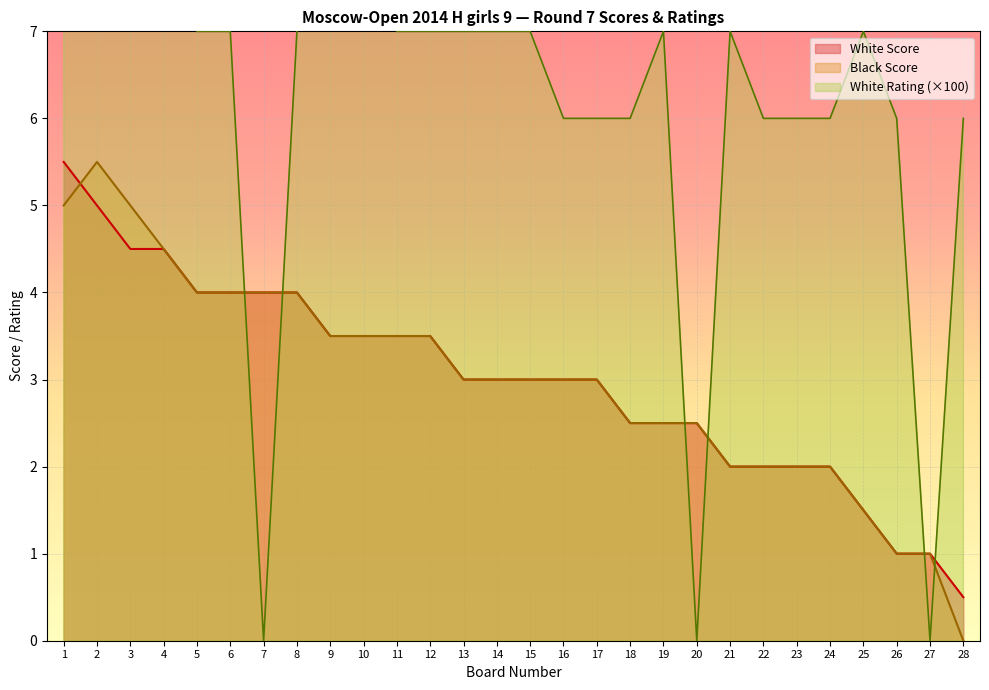

True or false: Black Score and White Rating intersect in this chart.

True